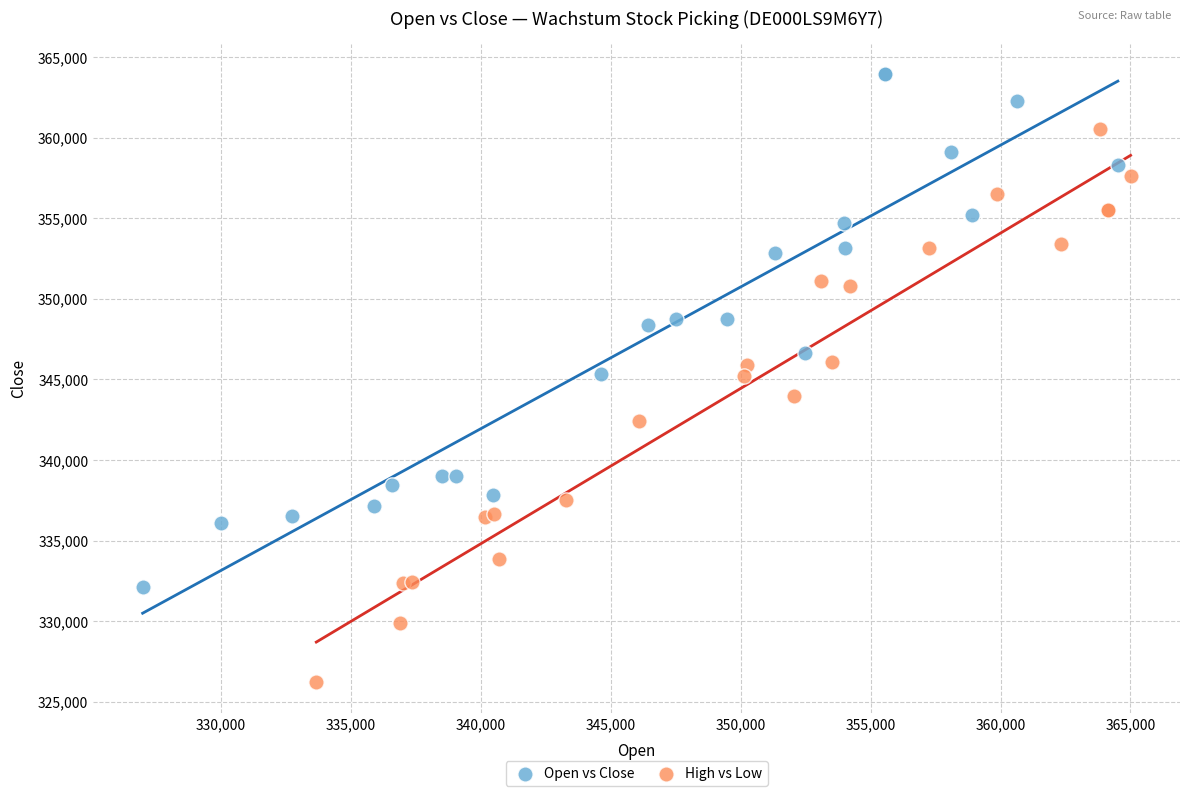

Which series has the widest spread of Y values?

High vs Low